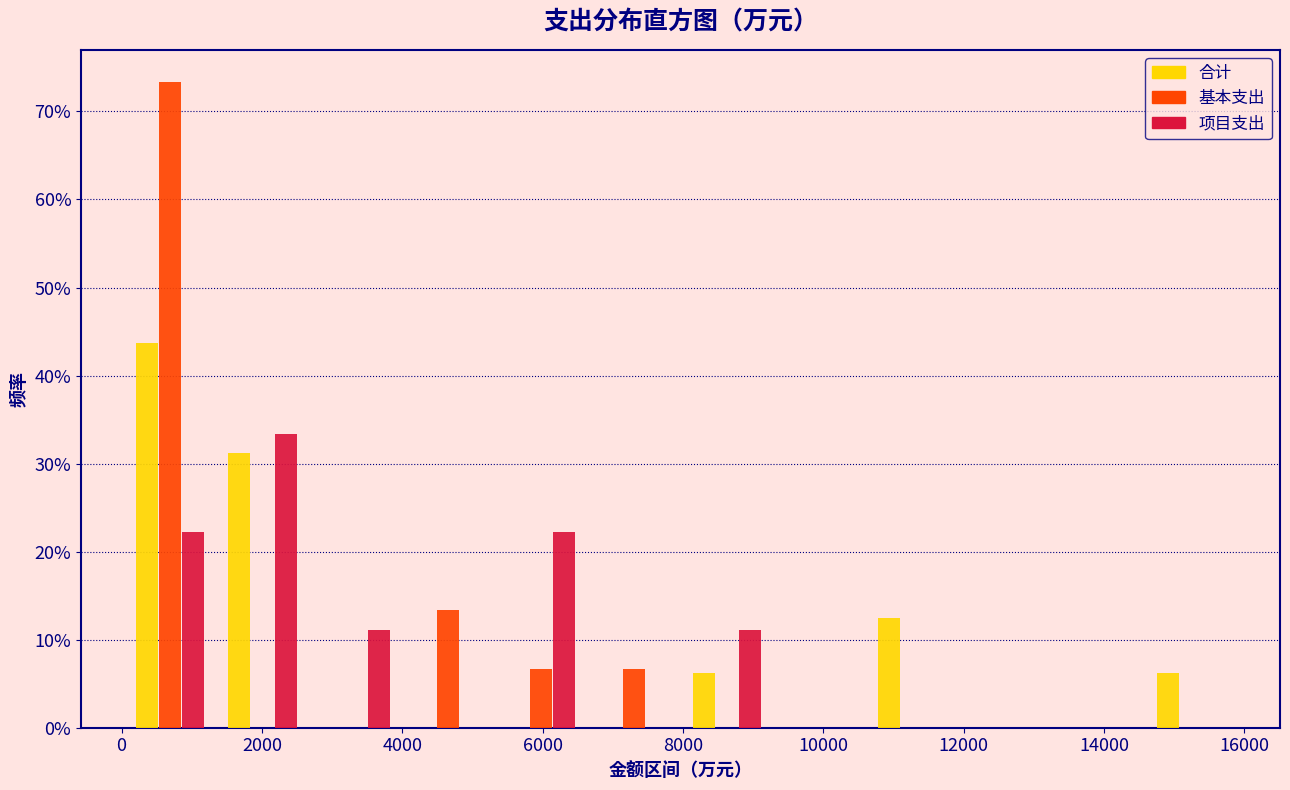

In the 基本支出 series, which range on the x-axis has the tallest bar?

0 to 1400